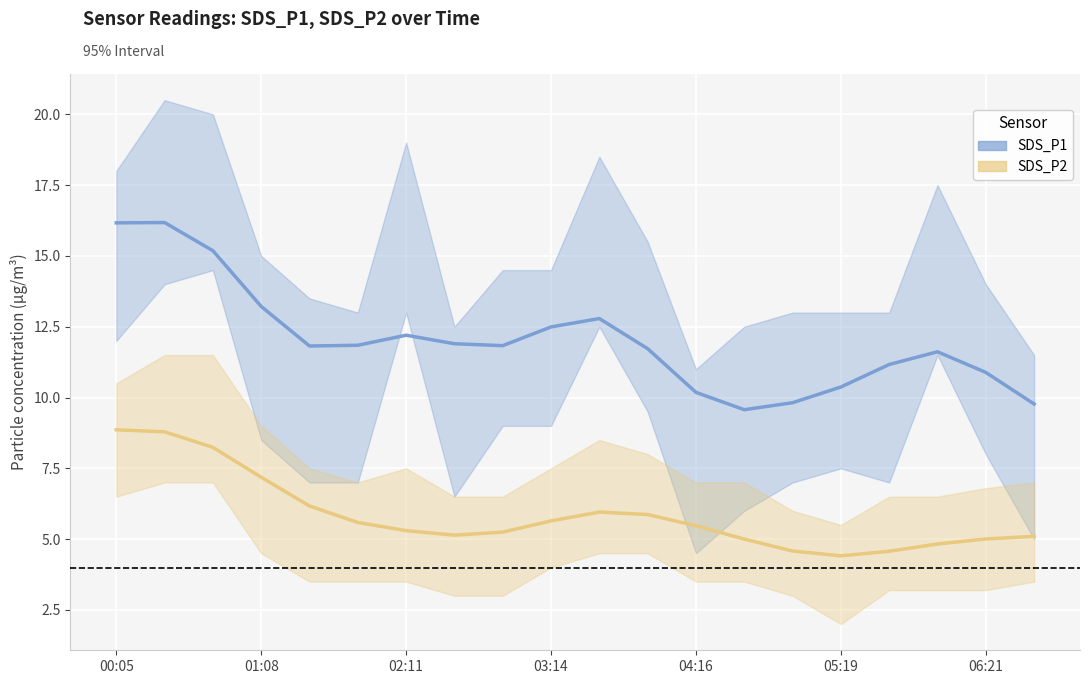

What are all the series names shown in the legend?

SDS_P1, SDS_P2